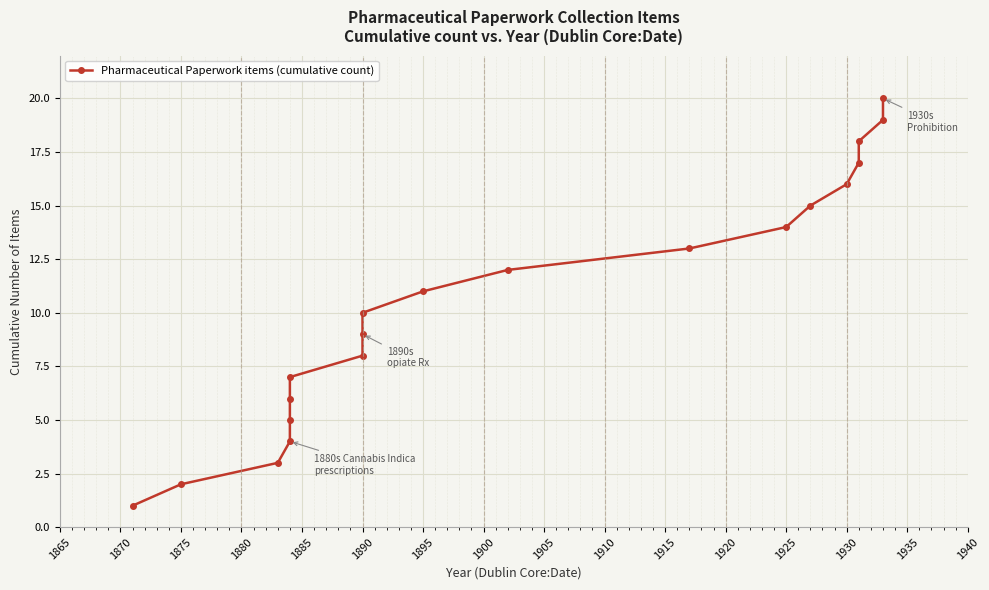

The value at 1865 is 3. True or false?

False